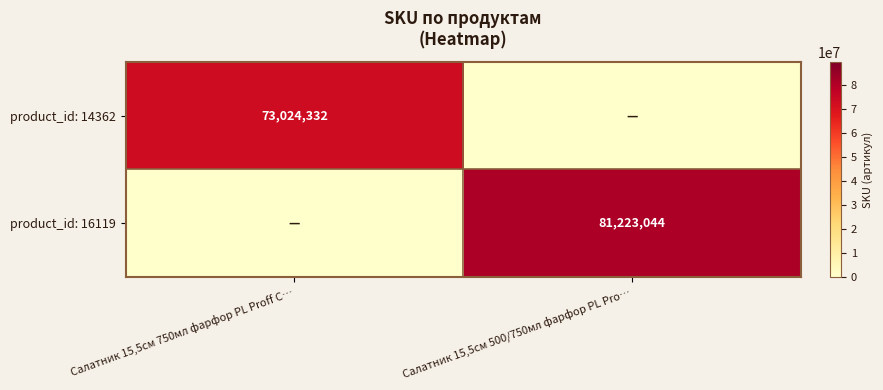

The value of product_id: 16119 at Cалатник 15,5см 500/750мл фарфор PL Pro… is 138347333. True or false?

False